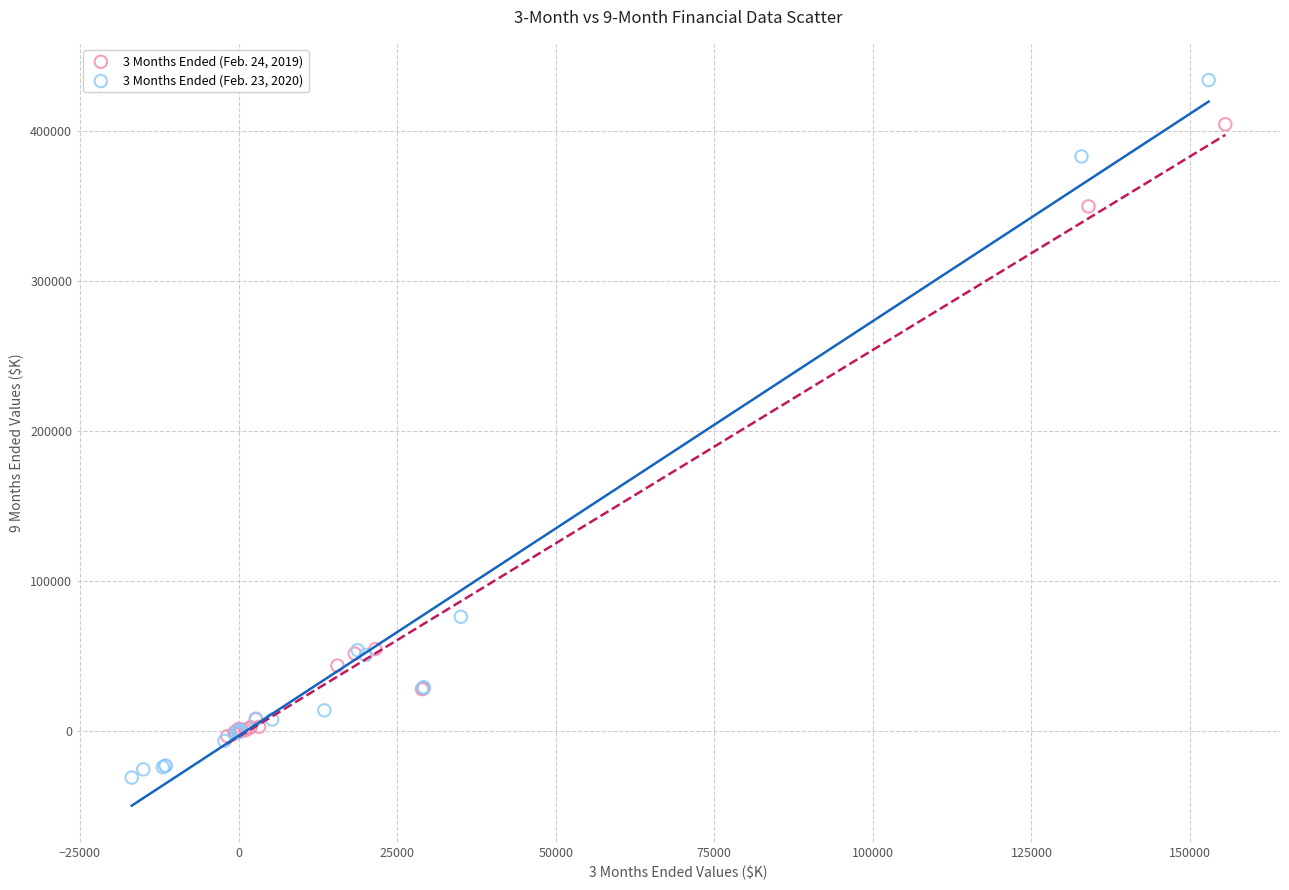

Which series contains the highest Y value?

3 Months Ended (Feb. 23, 2020)